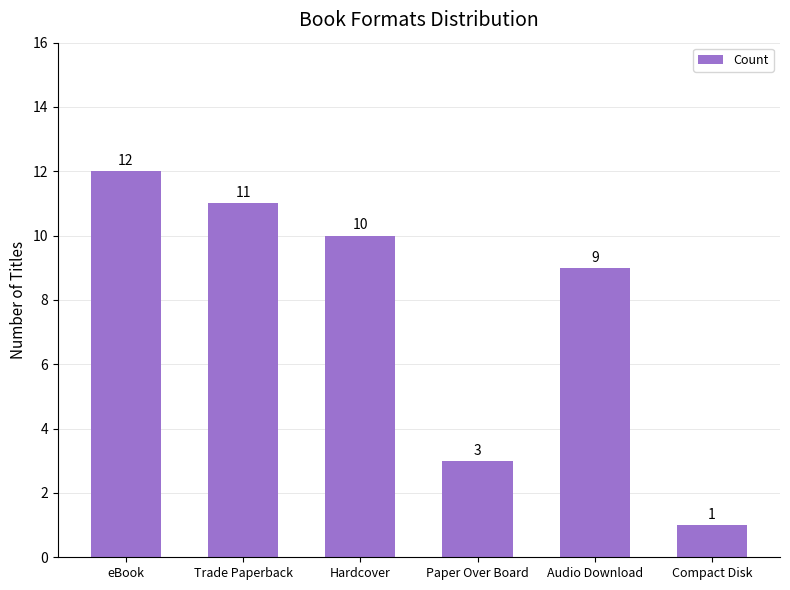

List the labels in order of value, largest first.

eBook, Trade Paperback, Hardcover, Audio Download, Paper Over Board, Compact Disk